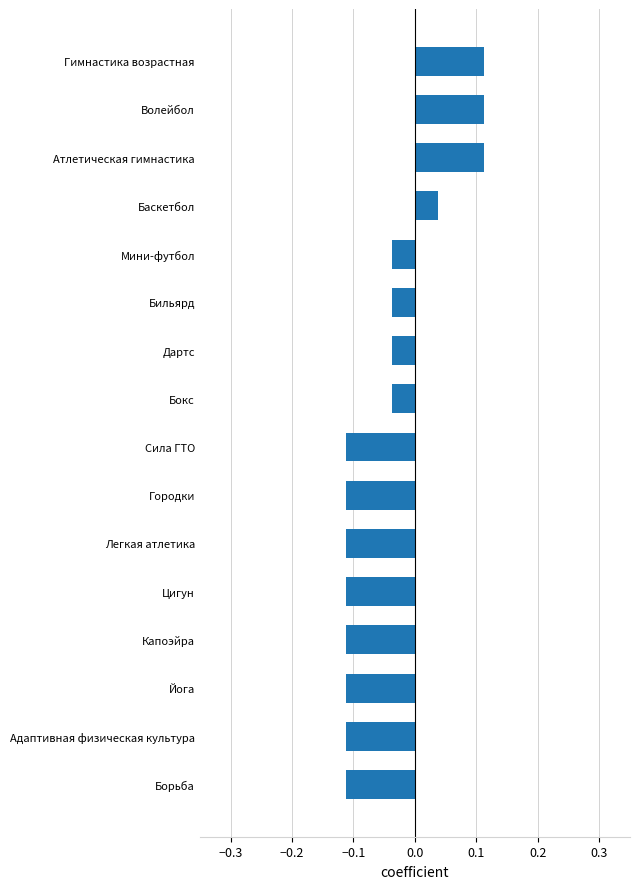

Which has a higher value, Борьба or Атлетическая гимнастика?

Атлетическая гимнастика